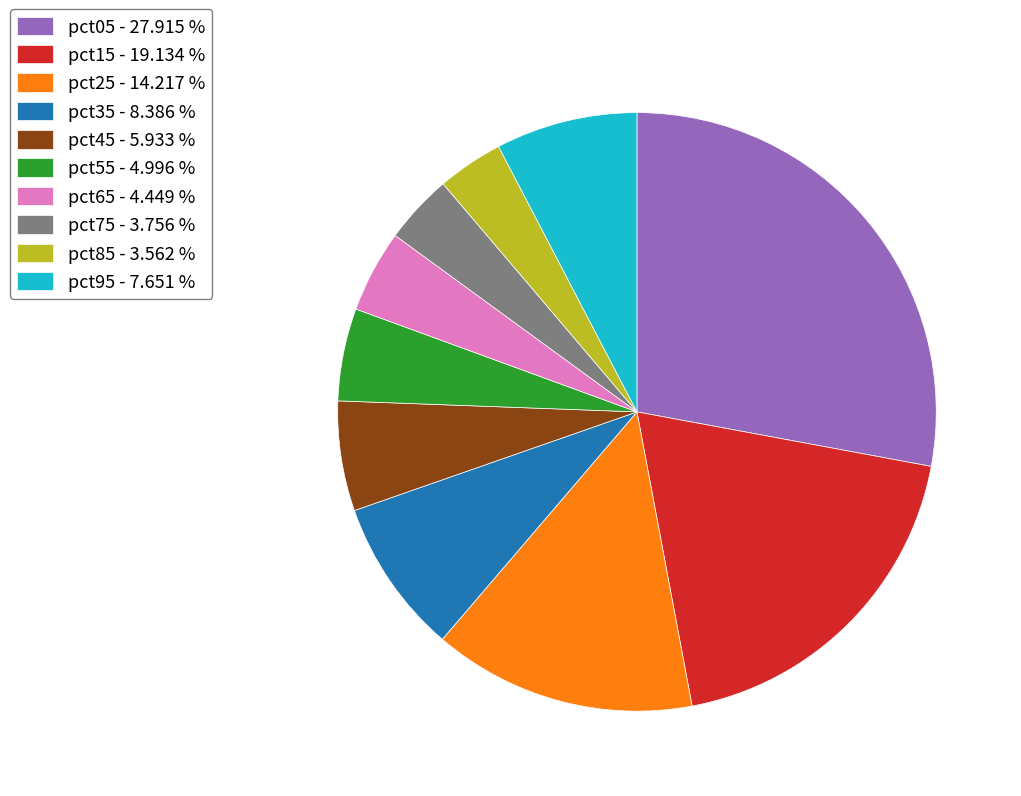

Does any single category account for the majority?

No